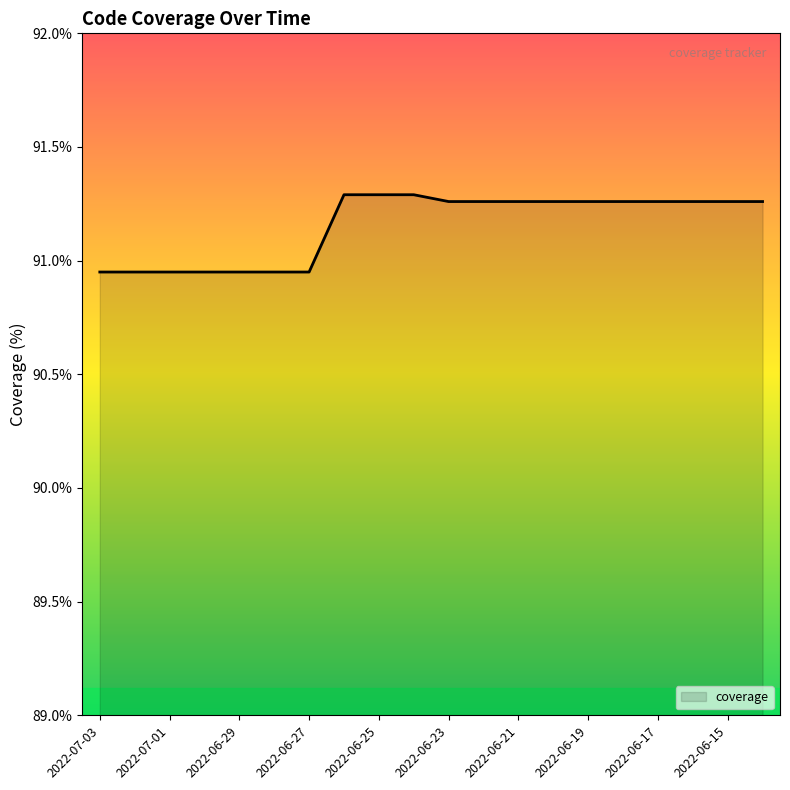

List the labels in order of value, smallest first.

2022-07-03, 2022-07-02, 2022-07-01, 2022-06-30, 2022-06-29, 2022-06-28, 2022-06-27, 2022-06-23, 2022-06-22, 2022-06-21, 2022-06-20, 2022-06-19, 2022-06-18, 2022-06-17, 2022-06-16, 2022-06-15, 2022-06-14, 2022-06-26, 2022-06-25, 2022-06-24